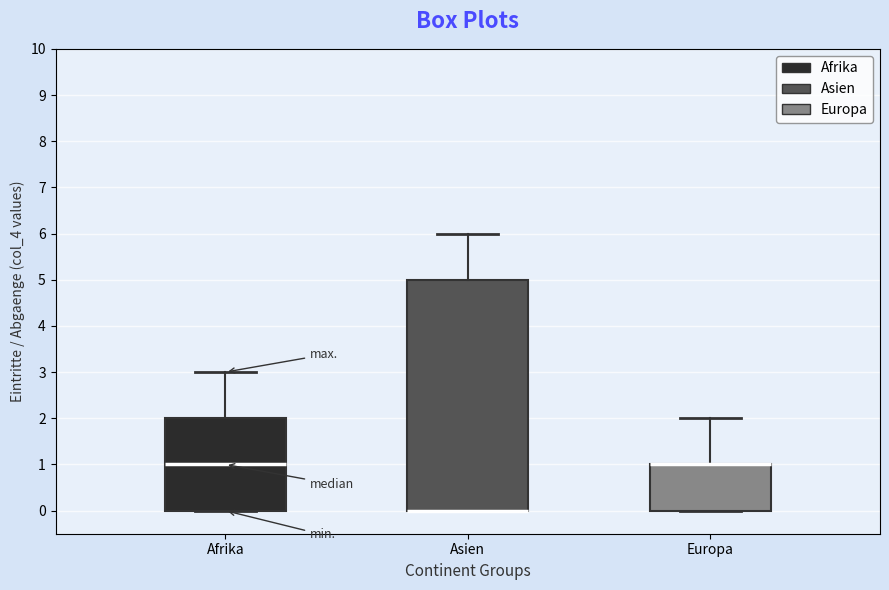

Comparing the boxes themselves (not the whiskers), which one is the tallest?

Asien